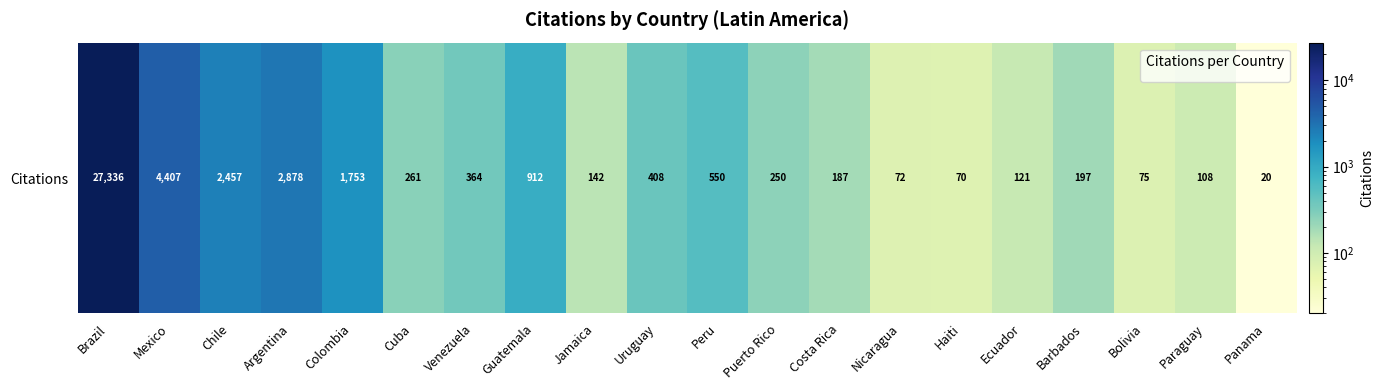

At which category does the chart reach its minimum across all series?

Panama